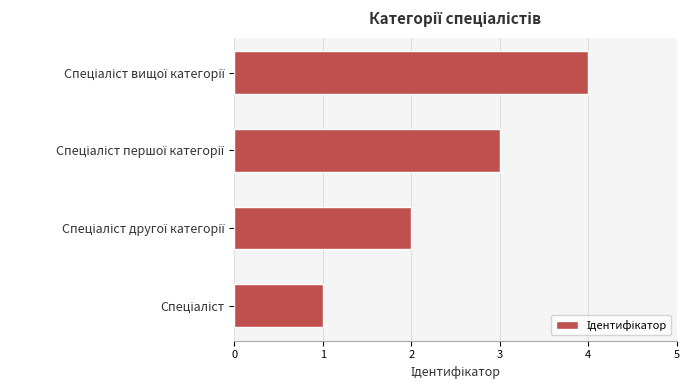

Are the bars horizontal?

Yes